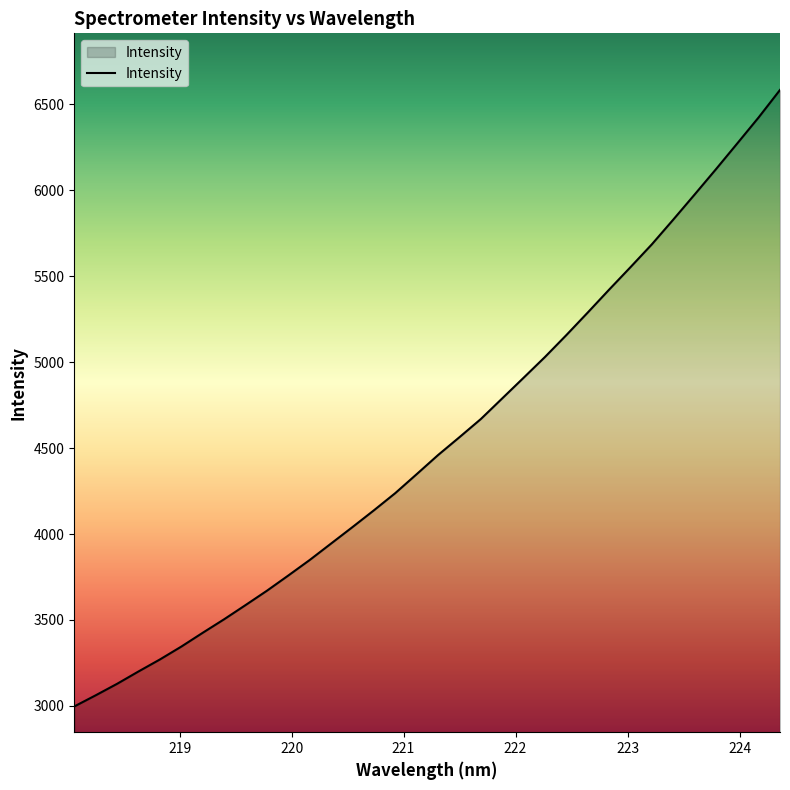

What is the smallest value displayed?

2996.9